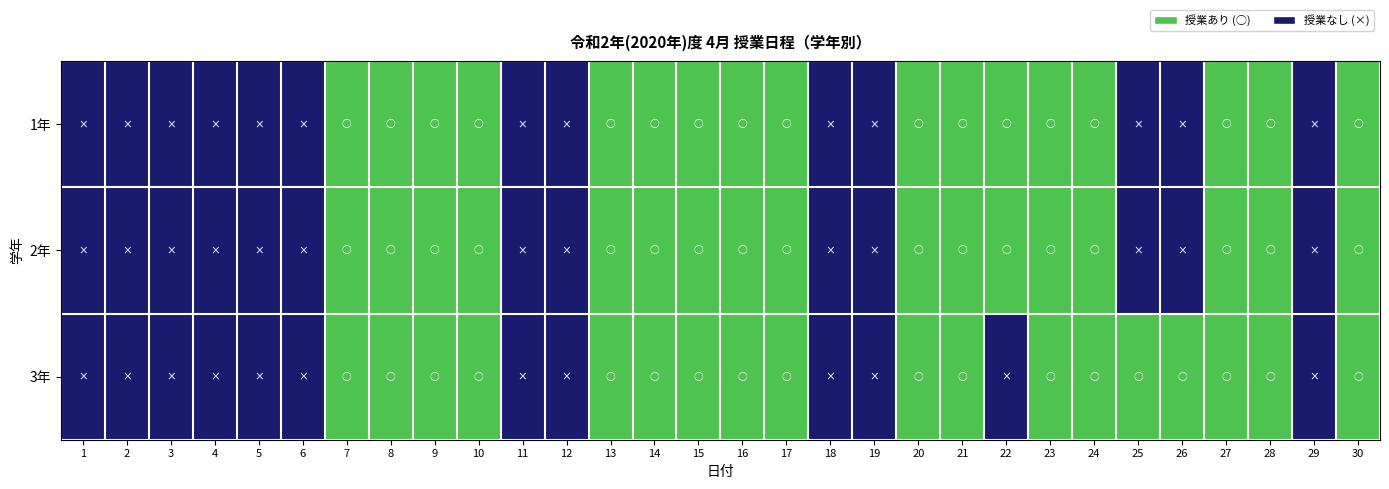

Reading right to left, what are all the values shown in this chart?

1年: 30=1	29=0	28=1	27=1	26=0	25=0	24=1	23=1	22=1	21=1	20=1	19=0	18=0	17=1	16=1	15=1	14=1	13=1	12=0	11=0	10=1	9=1	8=1	7=1	6=0	5=0	4=0	3=0	2=0	1=0
2年: 30=1	29=0	28=1	27=1	26=0	25=0	24=1	23=1	22=1	21=1	20=1	19=0	18=0	17=1	16=1	15=1	14=1	13=1	12=0	11=0	10=1	9=1	8=1	7=1	6=0	5=0	4=0	3=0	2=0	1=0
3年: 30=1	29=0	28=1	27=1	26=1	25=1	24=1	23=1	22=0	21=1	20=1	19=0	18=0	17=1	16=1	15=1	14=1	13=1	12=0	11=0	10=1	9=1	8=1	7=1	6=0	5=0	4=0	3=0	2=0	1=0